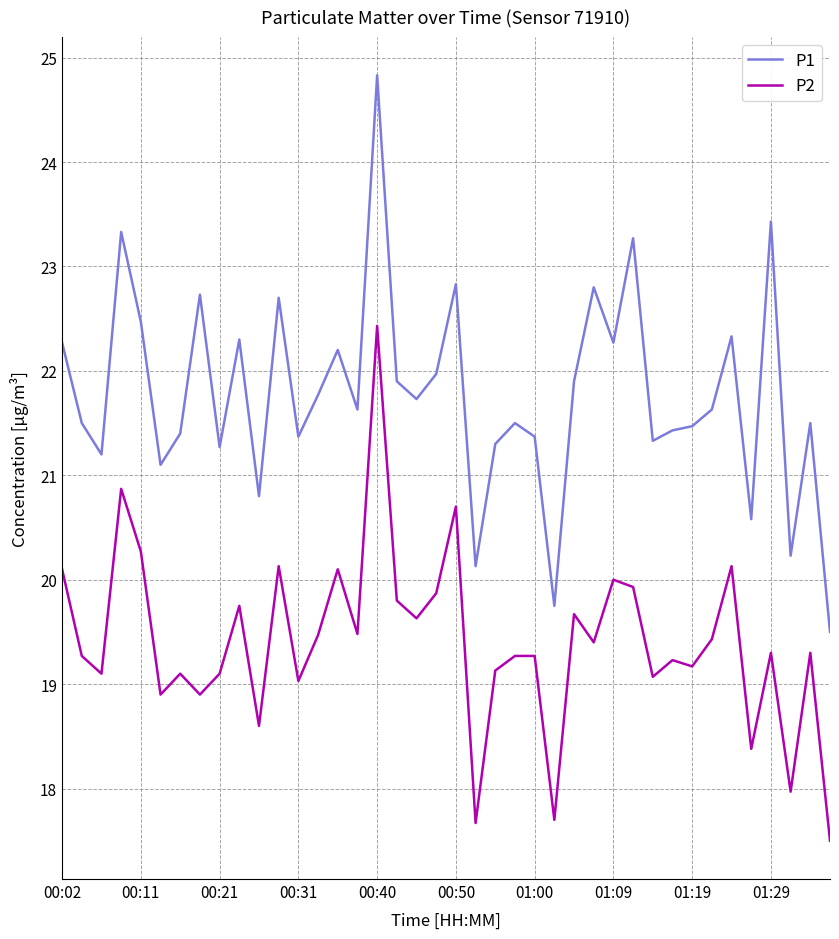

What is the difference between the maximum and minimum values in the P2 series?

4.9